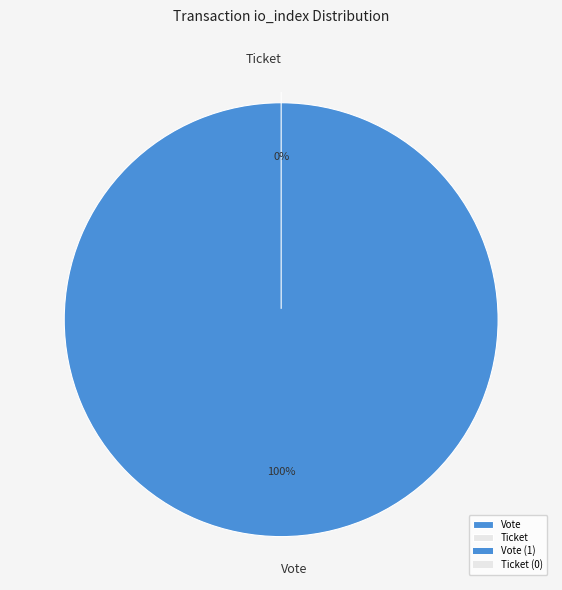

Which has a higher value, Vote or Ticket?

Vote